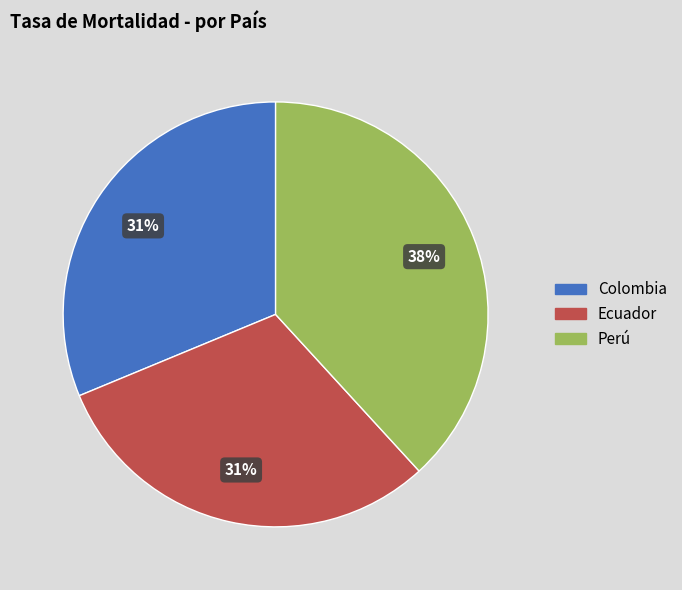

Does any single category account for the majority?

No